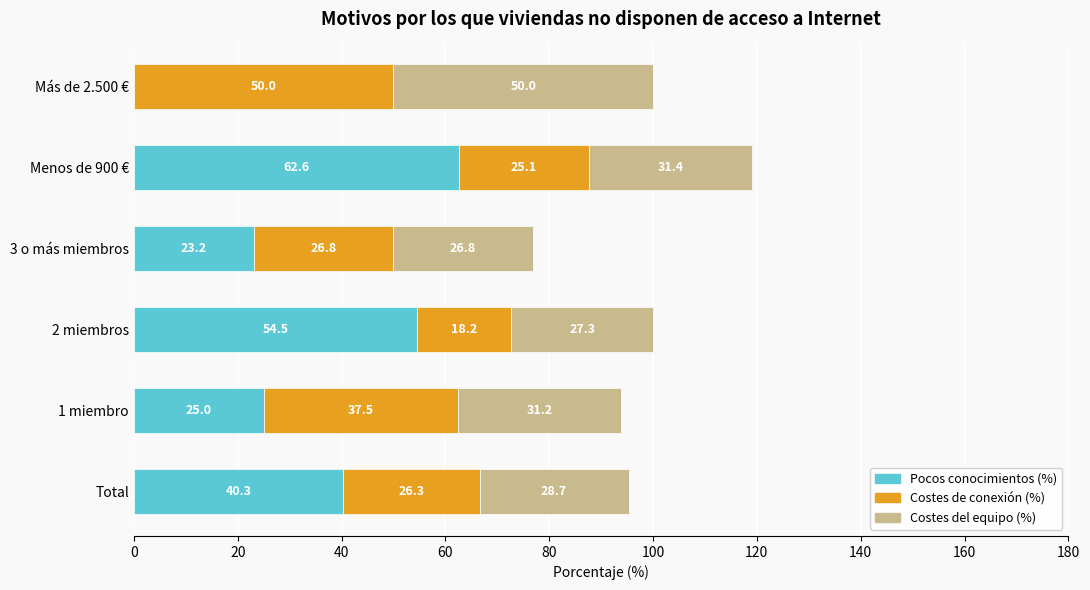

The Pocos conocimientos (%) series shows 6.3 at 1 miembro. True or false?

False